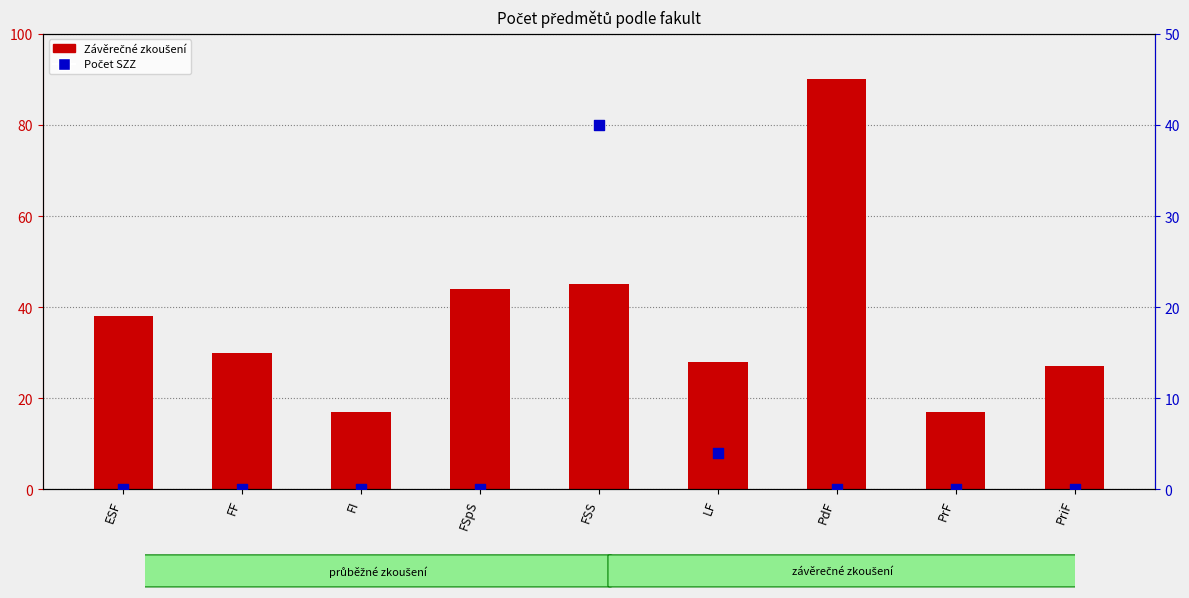

Which series has the largest Y range (max minus min)?

Součet z Počet předmětů - závěrečné zkoušení